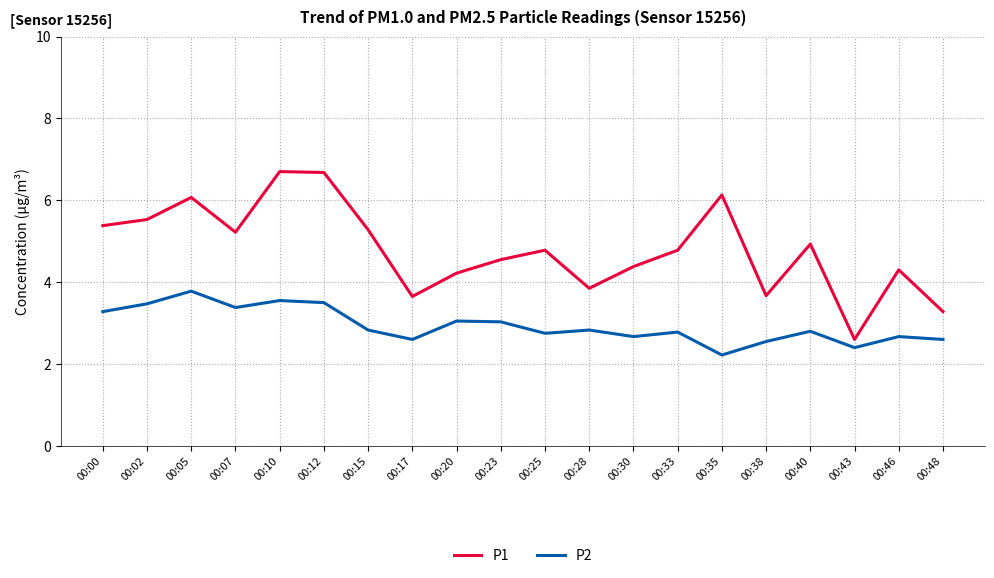

At which category does P1 reach its first local valley?

00:07